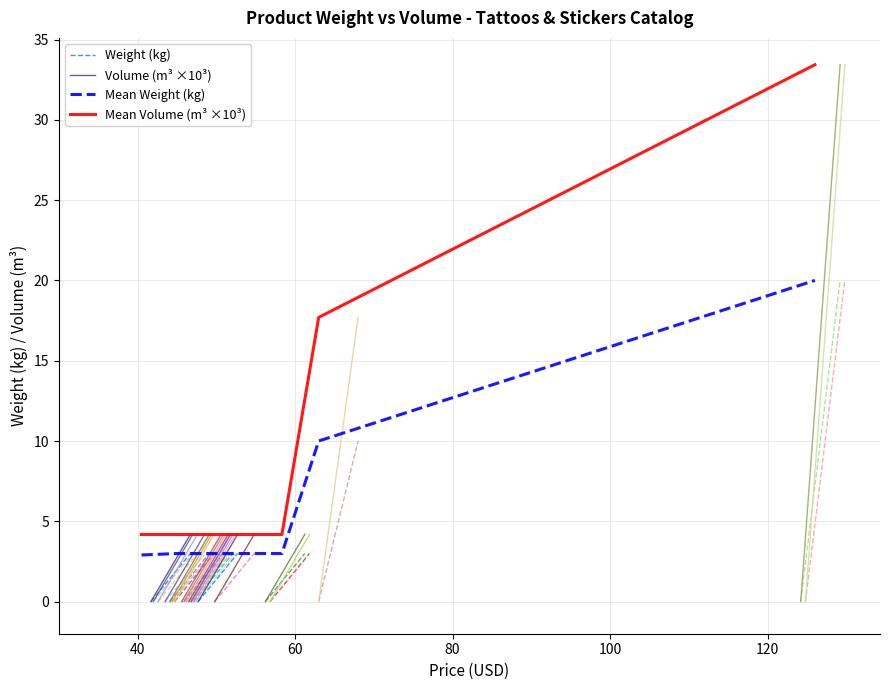

The Volume (m3) series shows 0.0 at ADD4FOL. True or false?

False